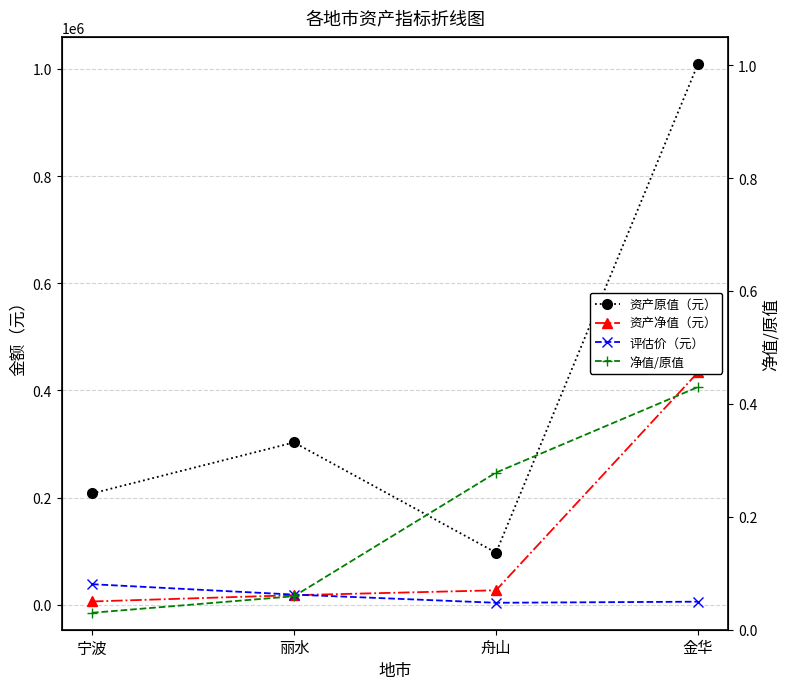

What is the label of the 3rd point from the left?

舟山